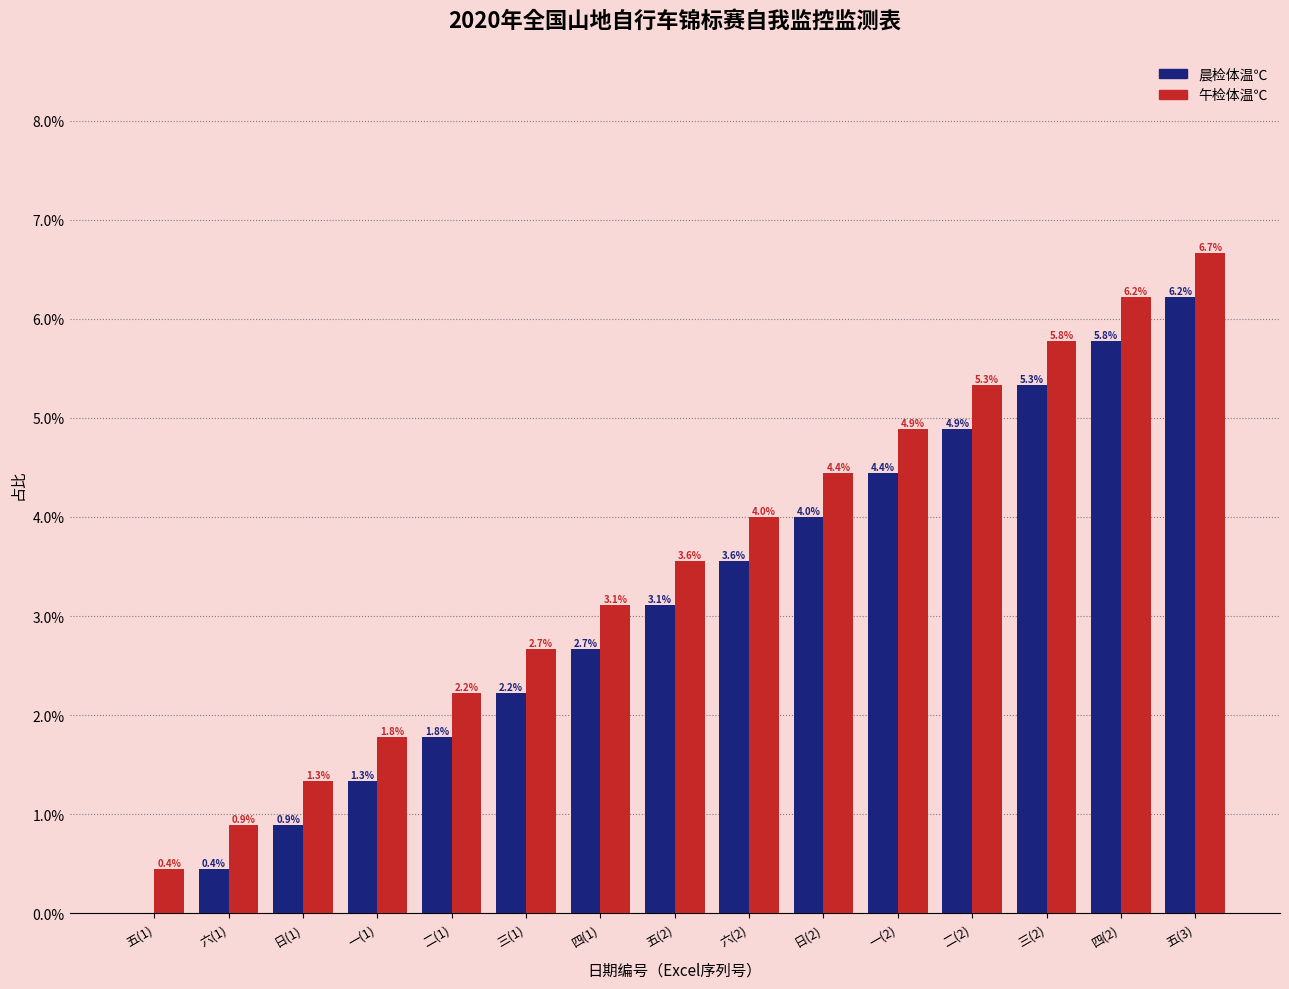

What are all the series names shown in the legend?

晨检体温℃, 午检体温℃